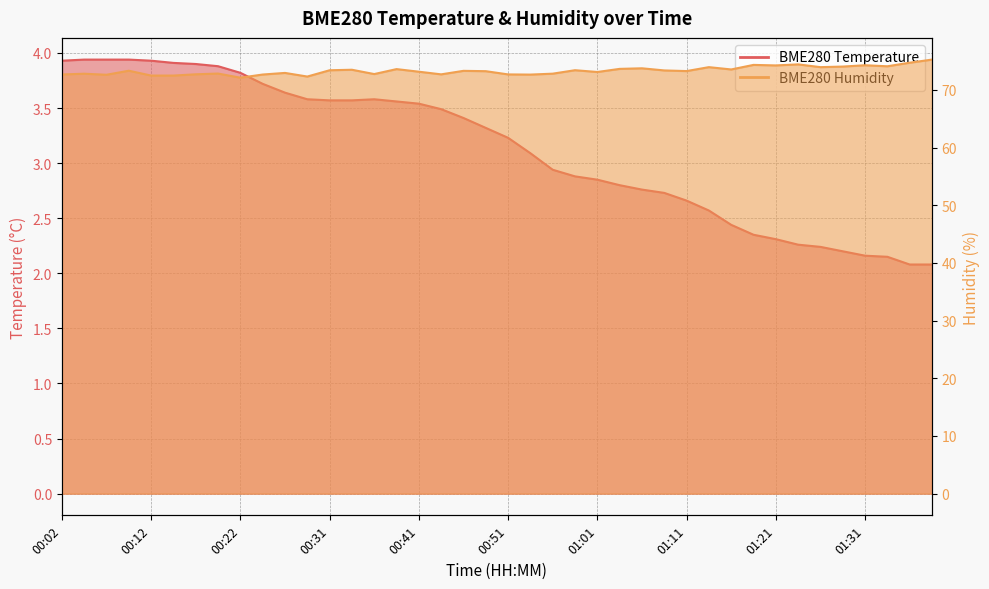

What is the label of the 25th point from the left?

01:01